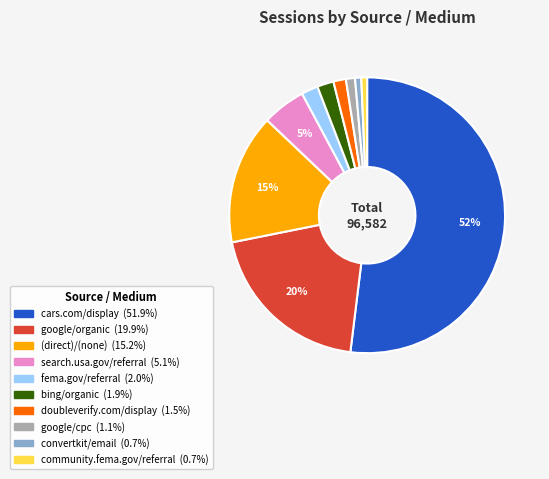

Is there a majority slice in this chart?

Yes